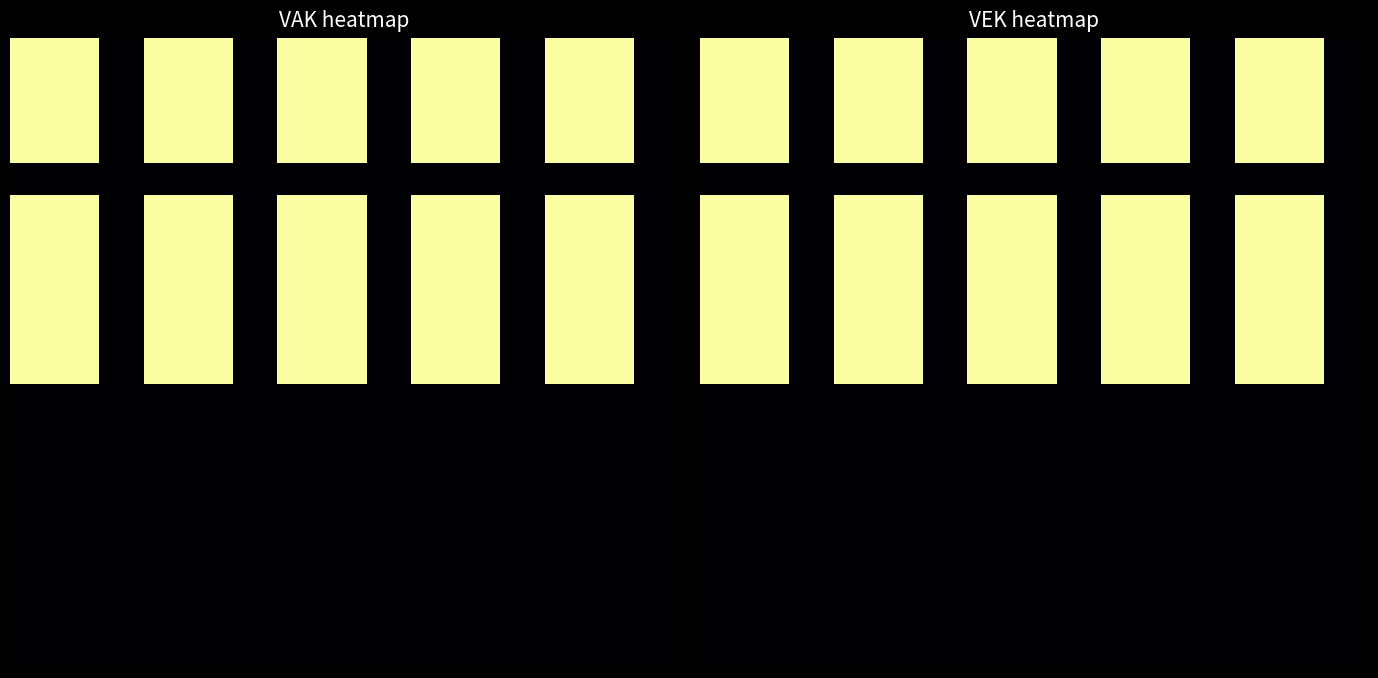

Which category has the lowest value across all series?

2